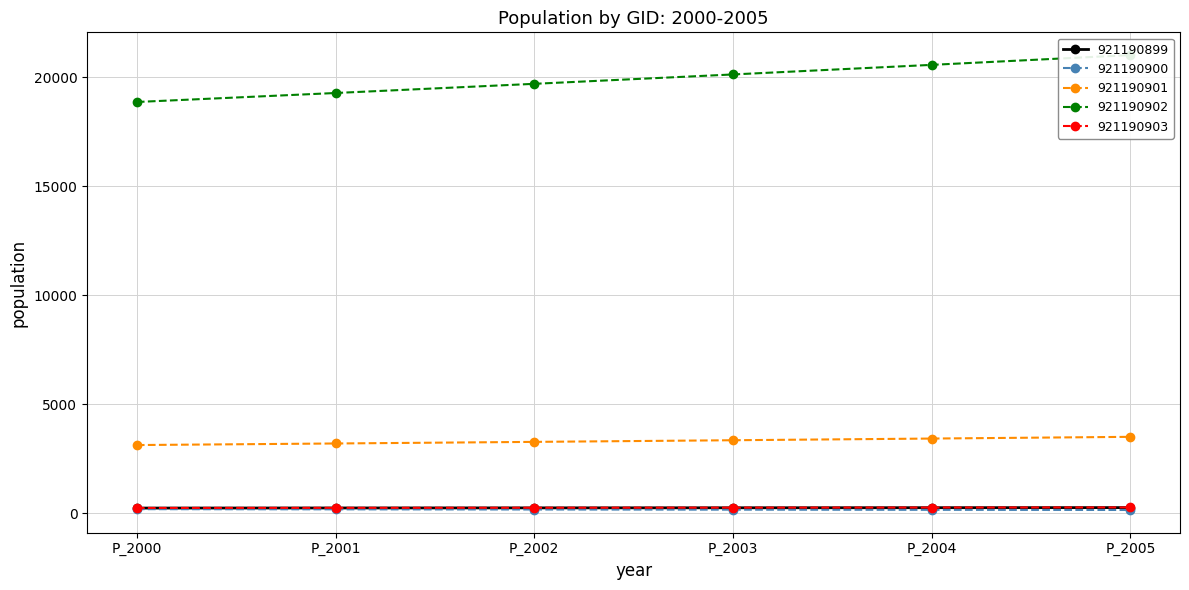

What is the smallest value displayed?

152.4